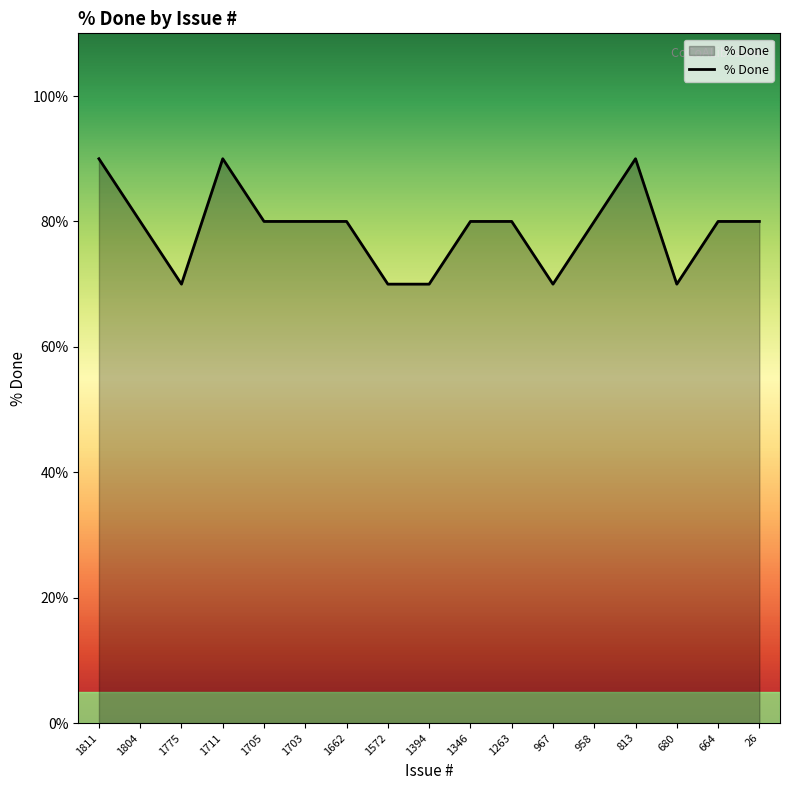

At which category does the data reach its first local valley?

1775